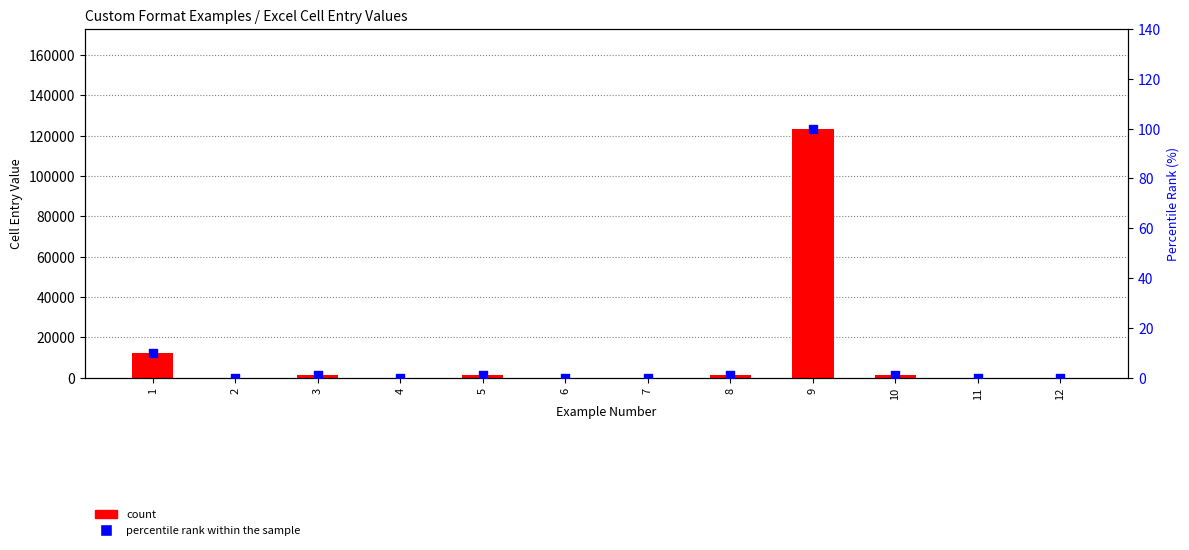

What are all the series names shown in the legend?

count, percentile rank within the sample